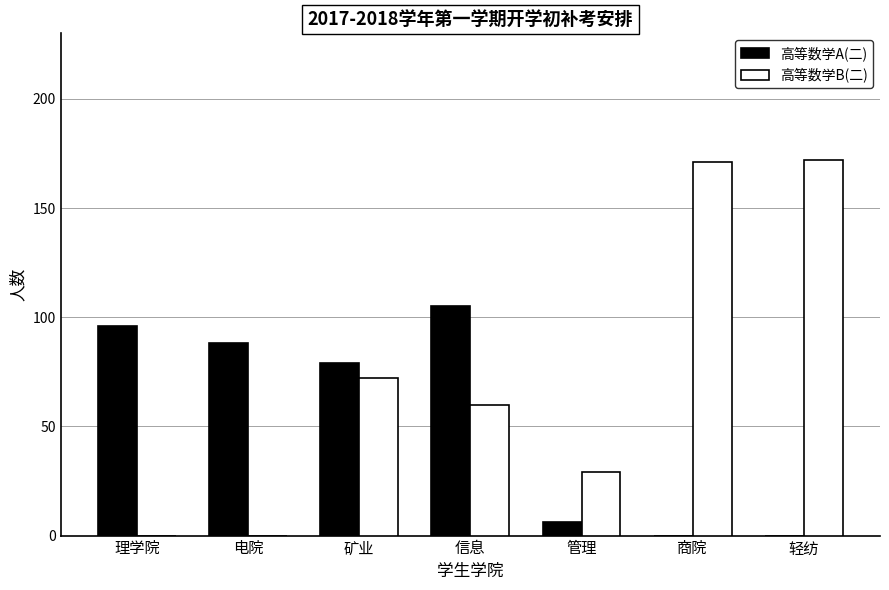

The value of 高等数学B(二) at 轻纺 is 76. True or false?

False